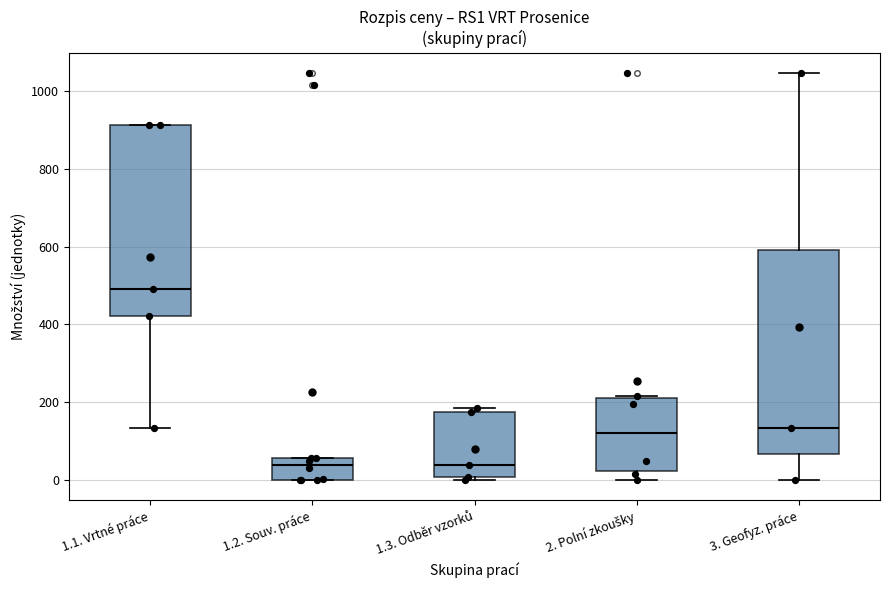

Reading left to right, transcribe this box plot: for each box, give where its median line is, the range the box spans, and where its two whiskers end, as read against the y-axis. The values are not printed on the chart, so give them approximately, as read against the axis.

1.1. Vrtné práce: median 500, box 420 to 920, whiskers 140 to 920
1.2. Souv. práce: median 40, box 0 to 60, whiskers 0 to 60
1.3. Odběr vzorků: median 40, box 0 to 180, whiskers 0 (just below the box's lower edge) to 180 (just above the box's upper edge)
2. Polní zkoušky: median 120, box 20 to 220, whiskers 0 to 220
3. Geofyz. práce: median 140, box 60 to 600, whiskers 0 to 1040